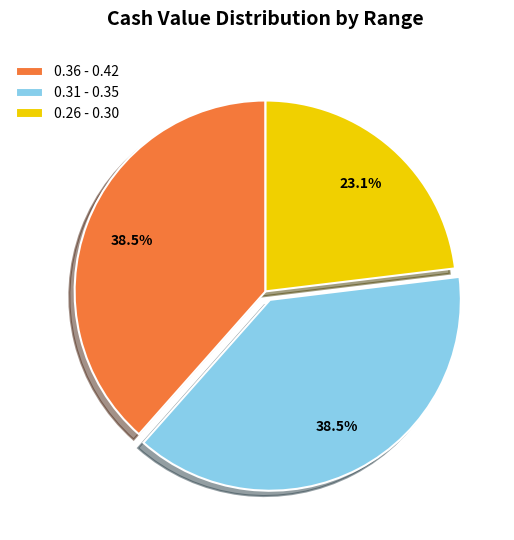

What is the smallest slice in the pie chart?

0.26 - 0.30